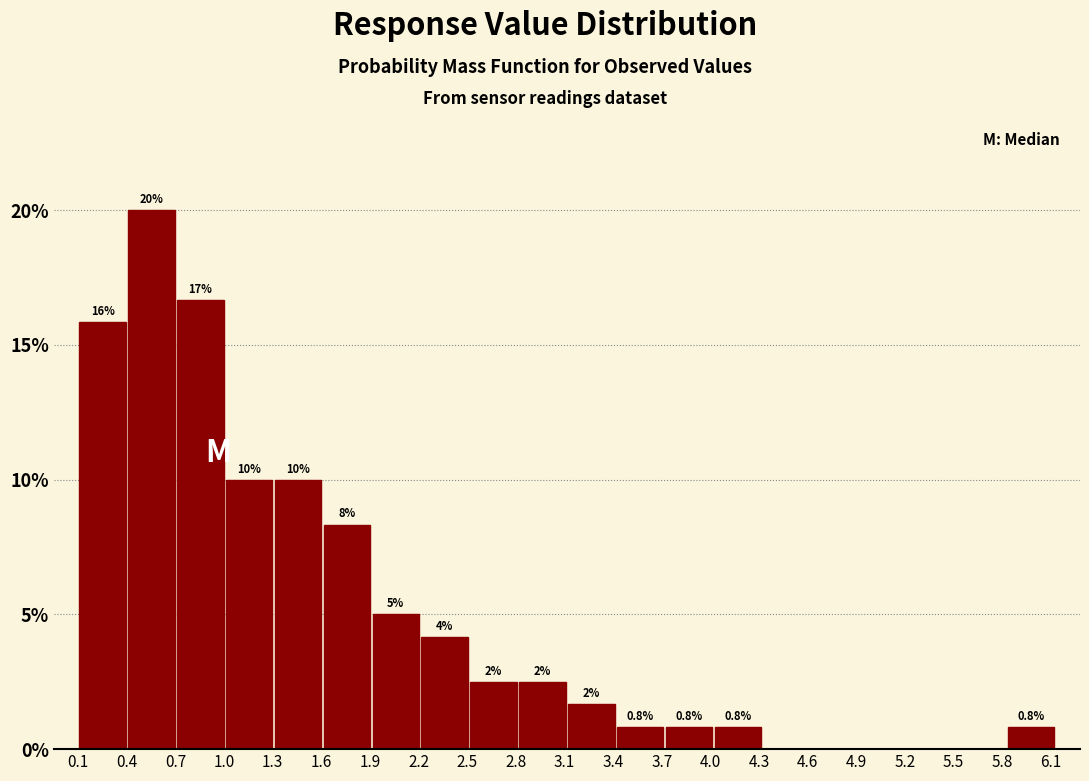

Over which range of the x-axis is the bar tallest?

0.40 to 0.70